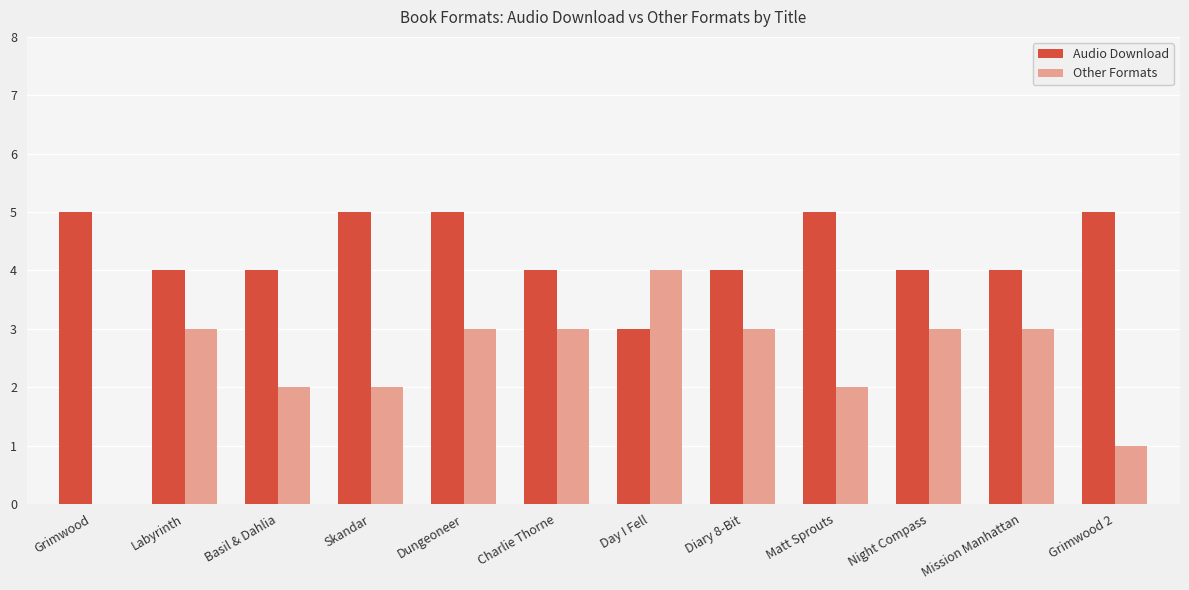

Are the bars horizontal?

No